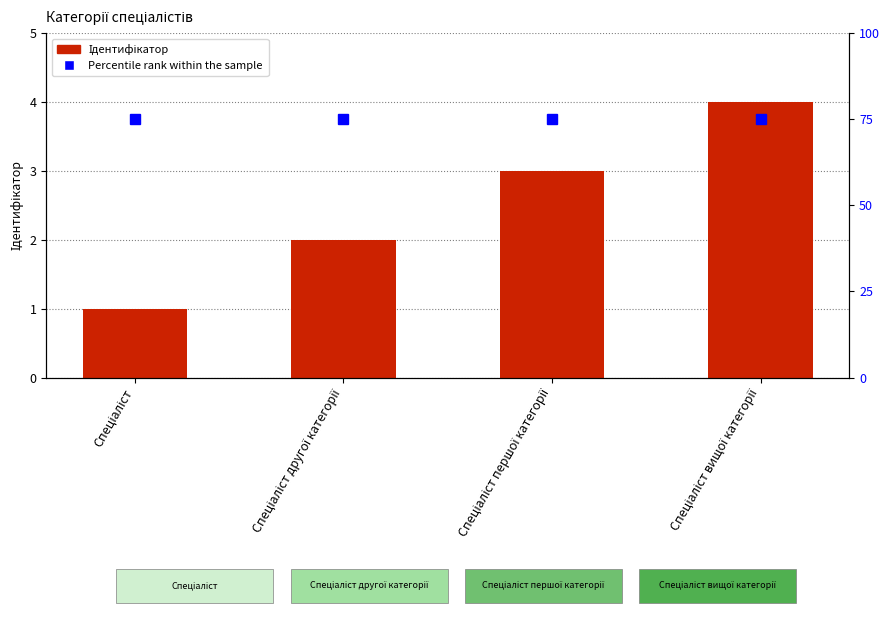

Are the bars grouped side by side (vs. stacked)?

Yes